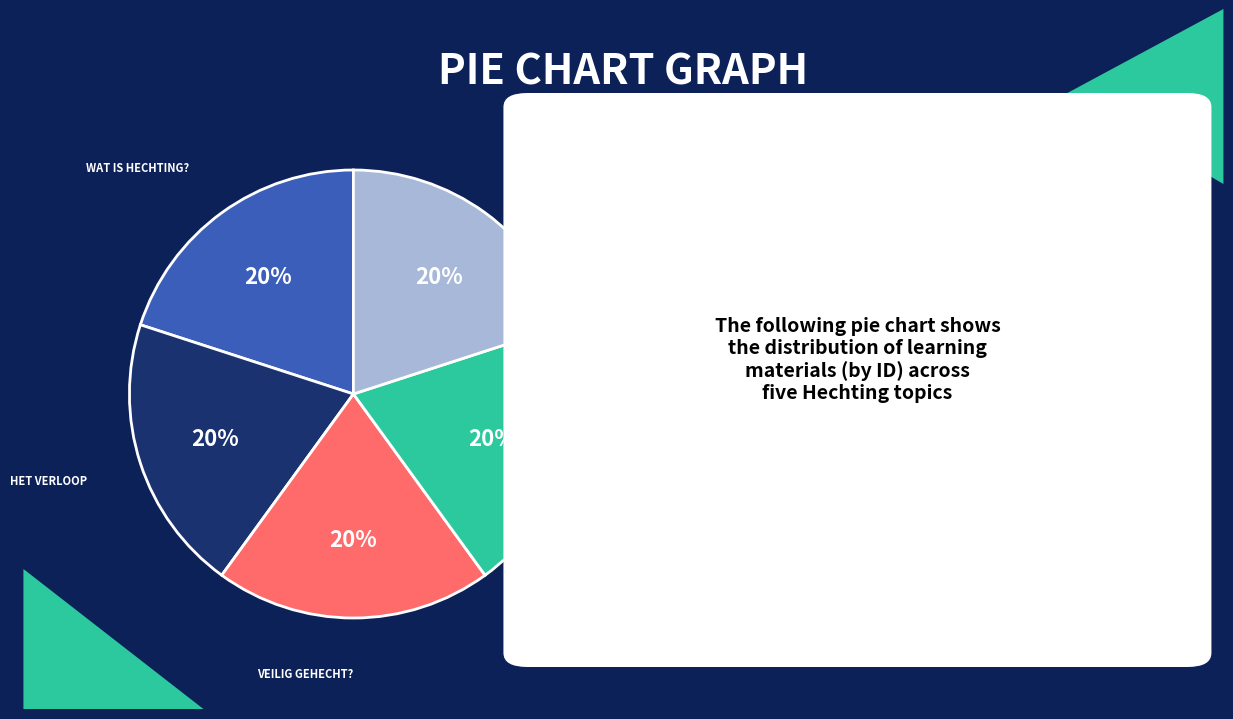

Count the number of slices in the pie.

5